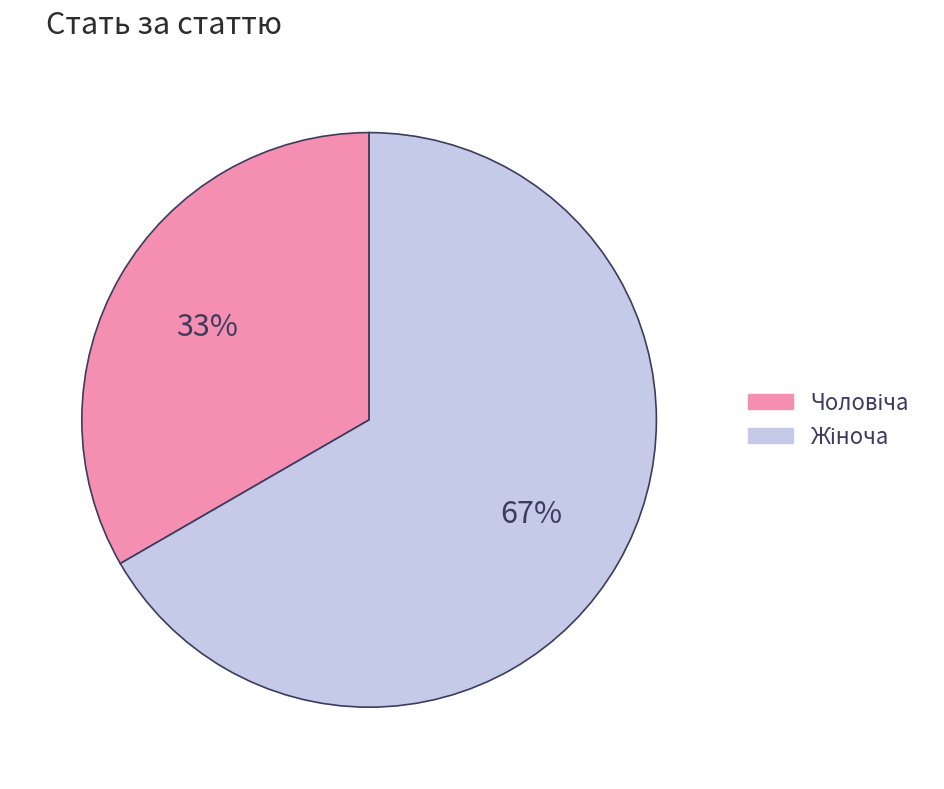

Is there a majority slice in this chart?

Yes